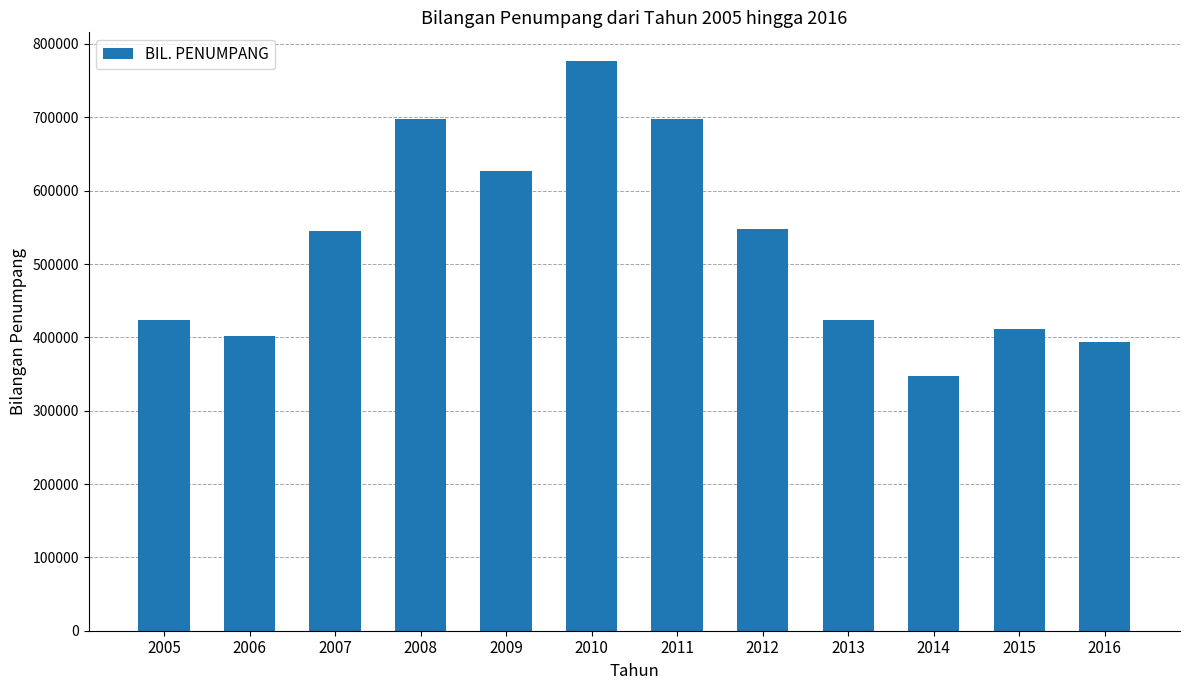

What is the value of the 1st bar from the left?

424108